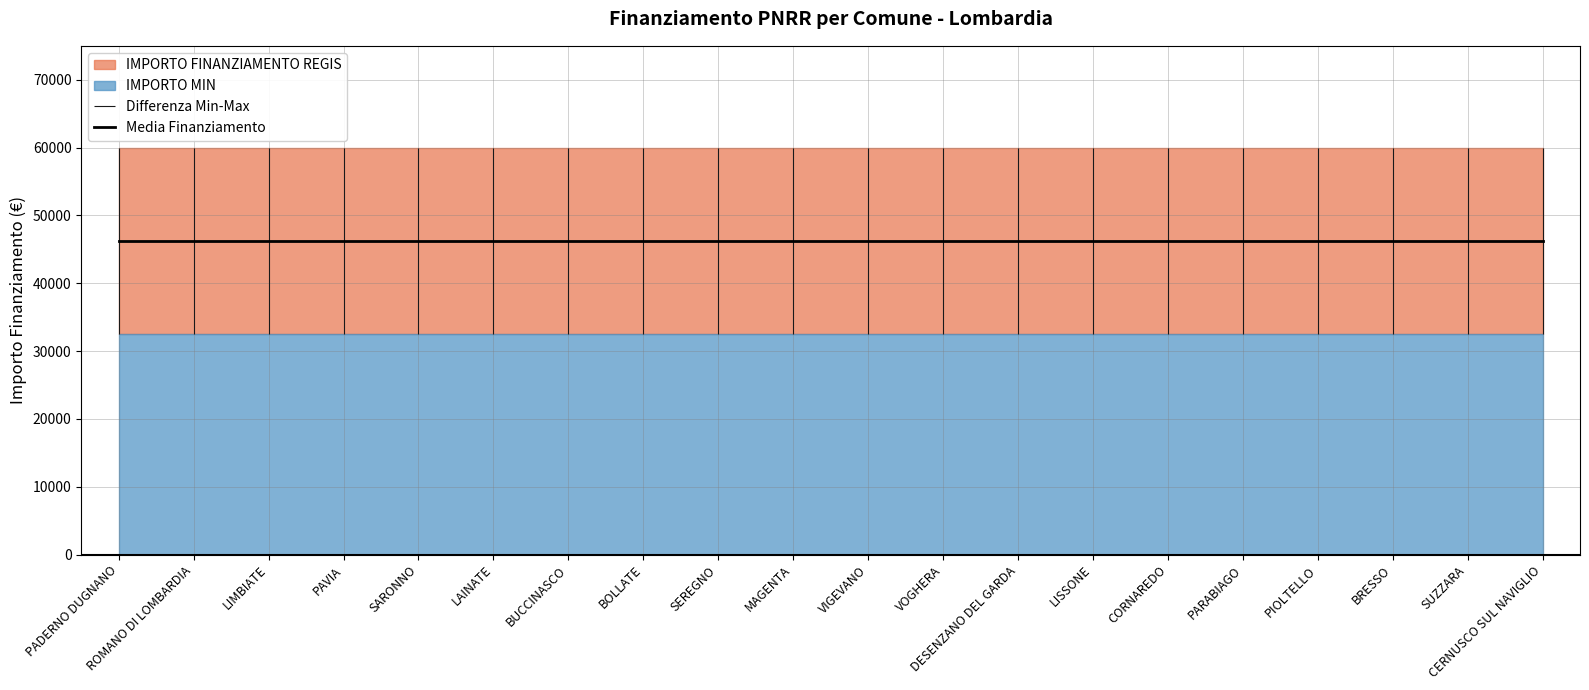

What is the approximate value of IMPORTO MIN at MAGENTA?

32589